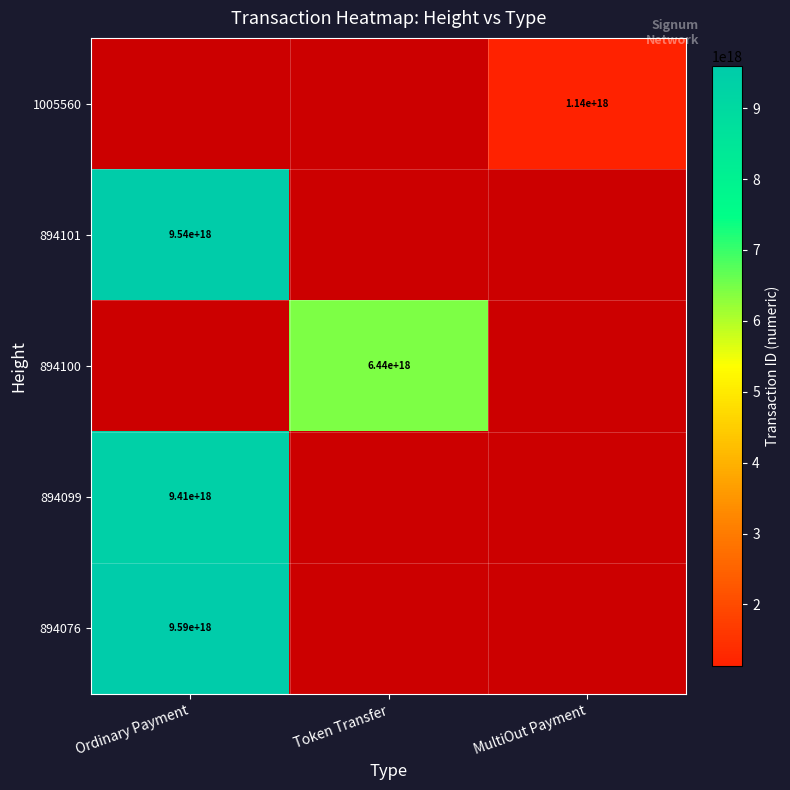

The value of 1005560 at MultiOut Payment is 1880526121581977088. True or false?

False